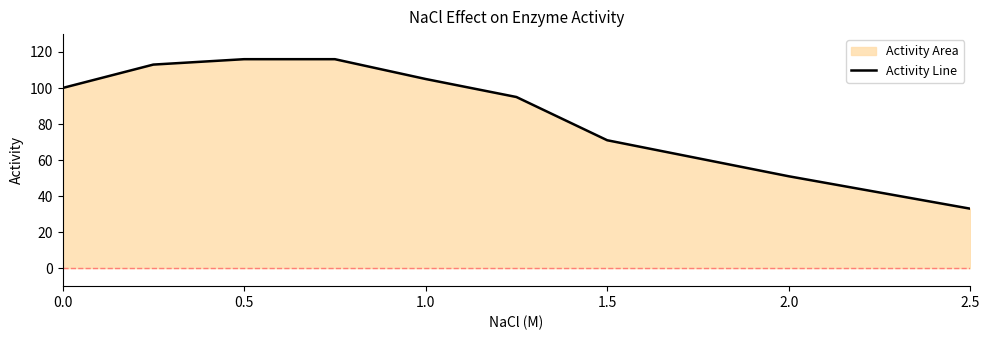

The chart shows a value of 23 at 2.5. True or false?

False